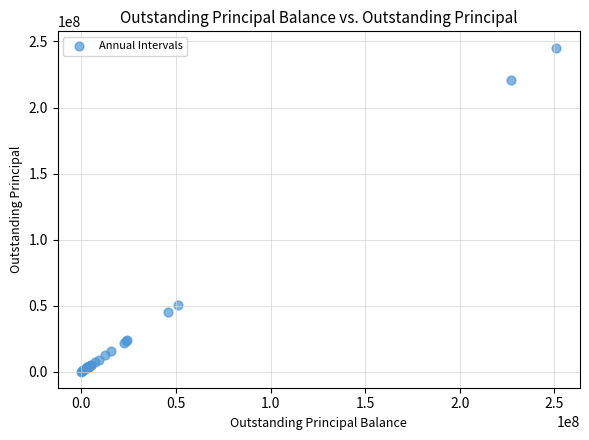

What Y value in the scatter plot is closest to 122715927?

50415260.9